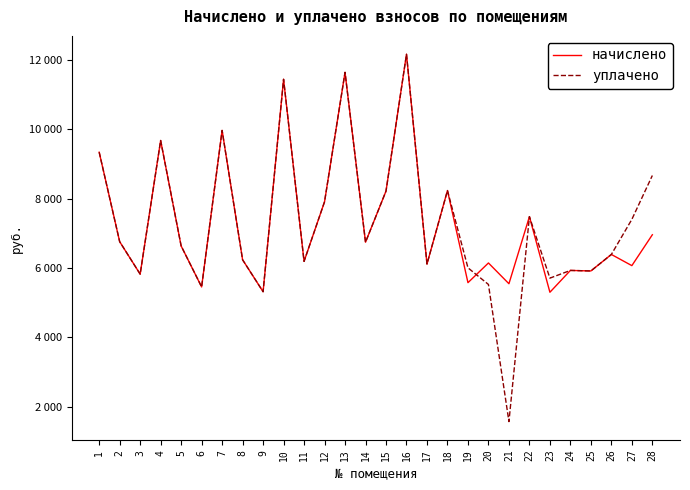

Is the value of начислено at 4 greater than the value of уплачено at 11?

Yes